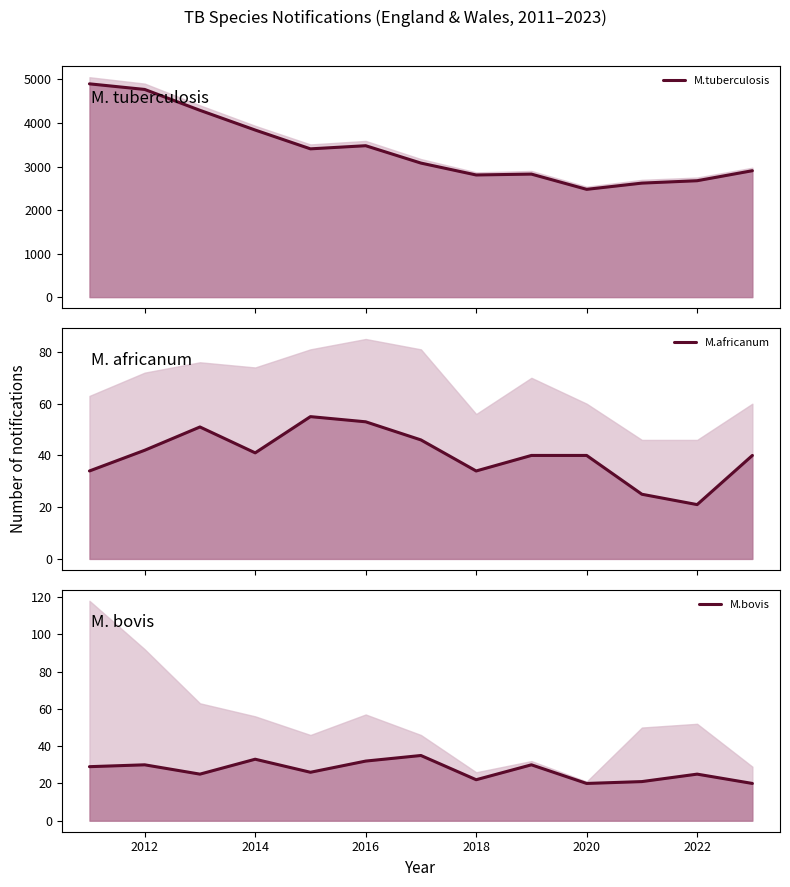

At 2018, list the series in order from smallest to largest.

M.bovis, M.africanum, M.tuberculosis